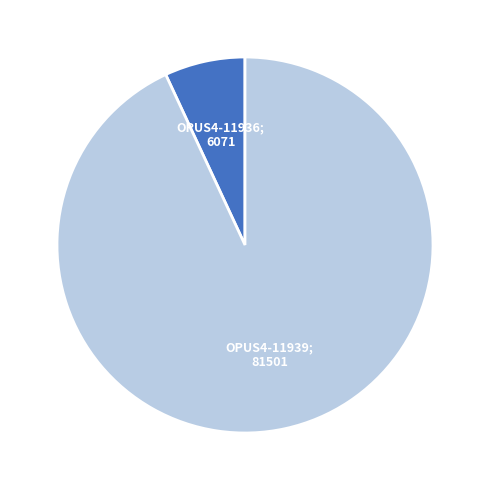

Does any single category account for the majority?

Yes